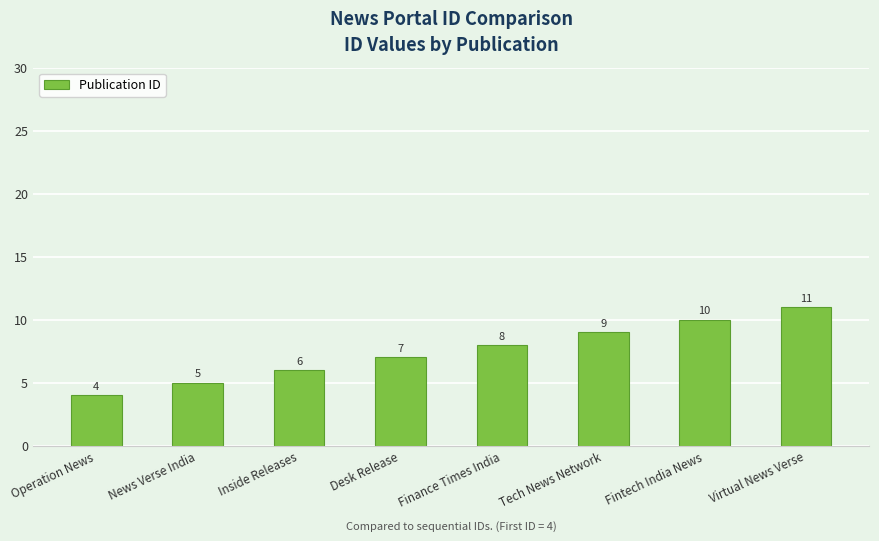

What is the difference between the maximum and minimum values?

7